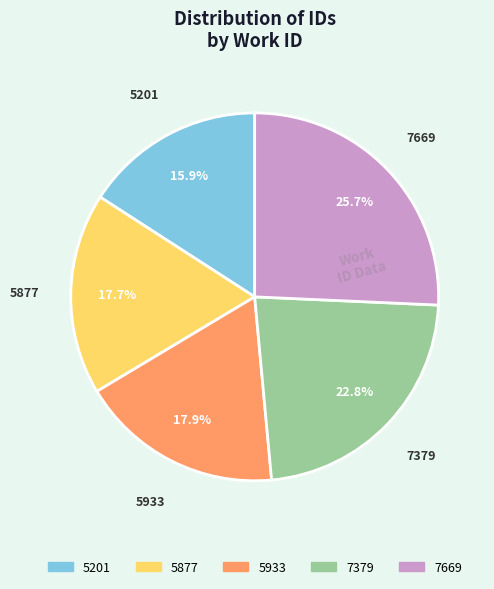

What is the ratio of the value at 5933 to the value at 7379?

0.8